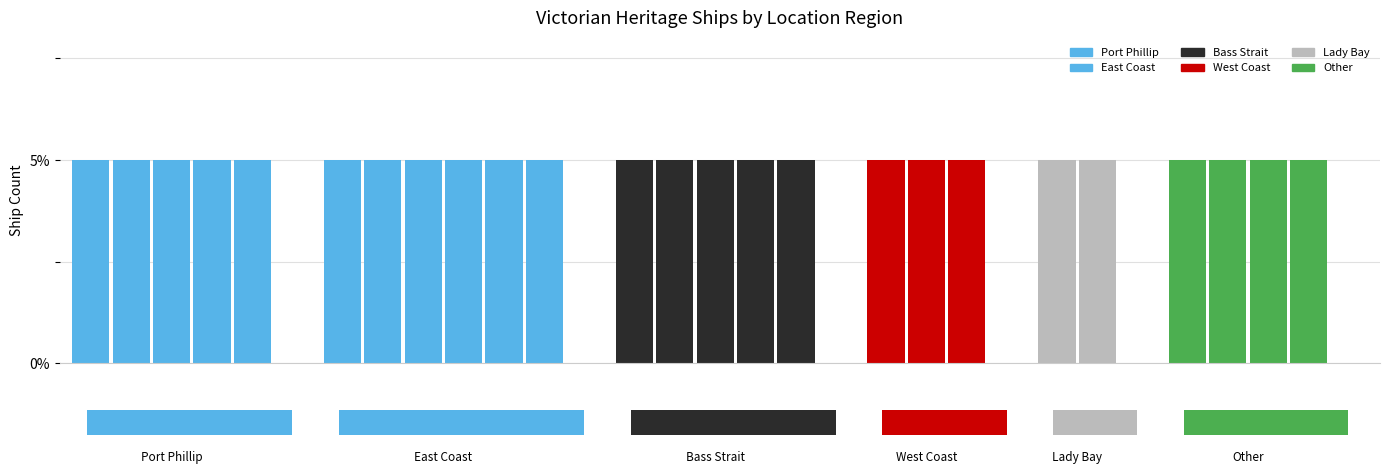

Reading right to left, extract all data points from this chart.

4	2	3	5	6	5